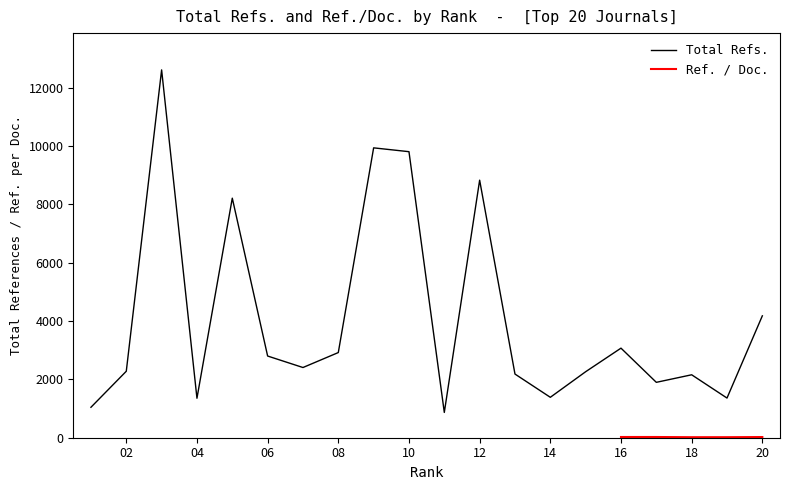

True or false: the data has more than 1 interior local peaks.

True